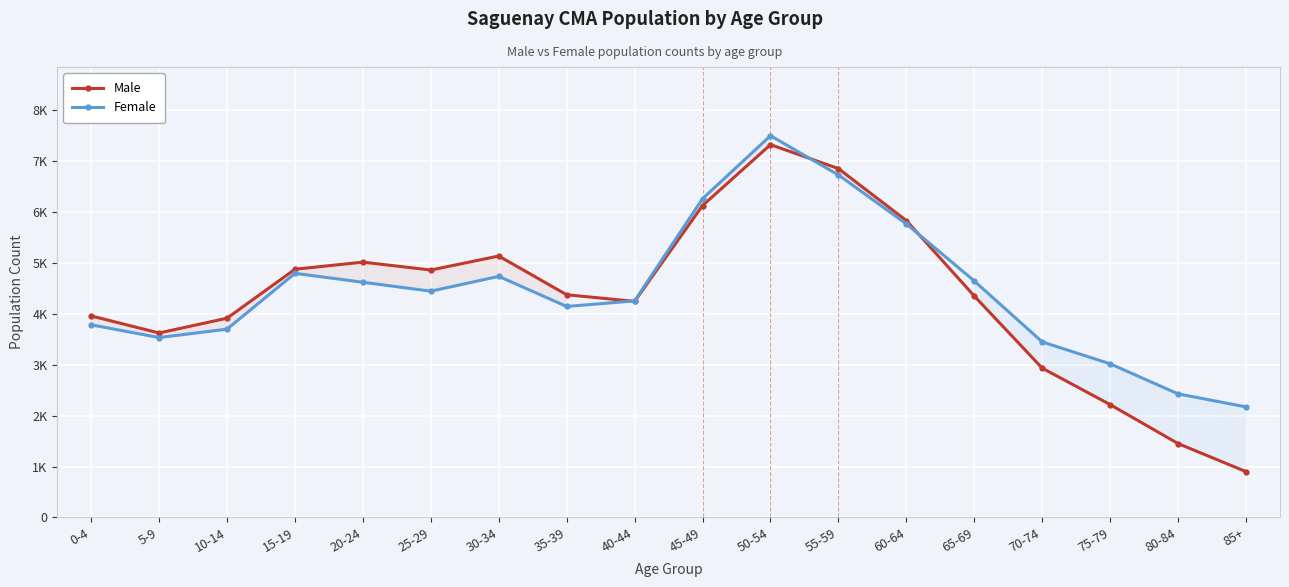

The Female series shows 1375 at 55-59. True or false?

False